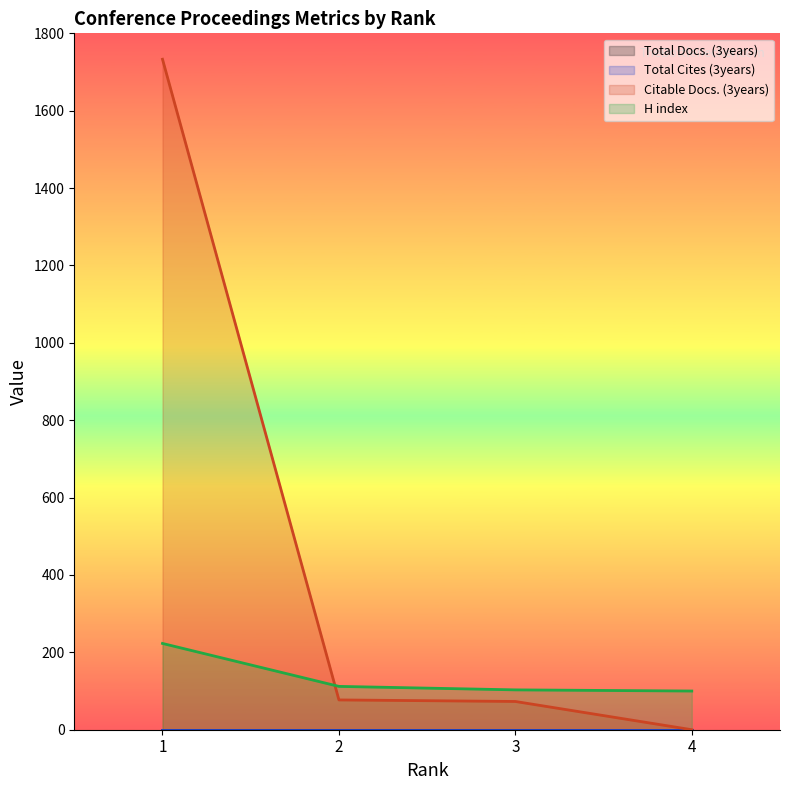

List the series in order of their peak value, highest first.

Citable Docs. (3years), H index